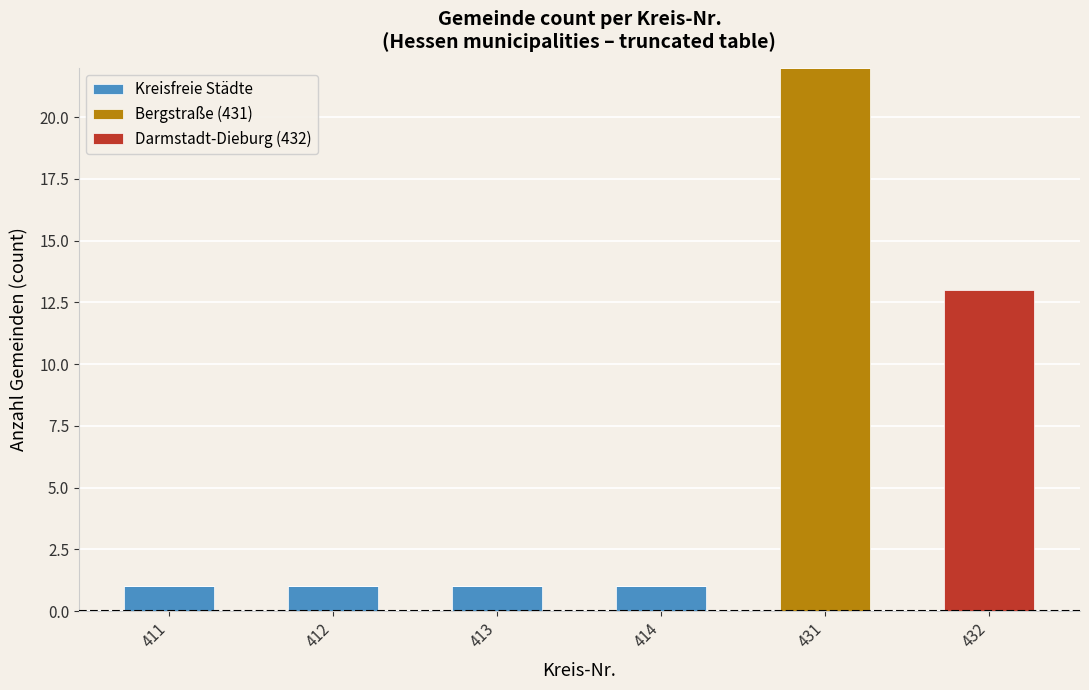

The value of Kreisfreie Städte at 413 is 0. True or false?

False